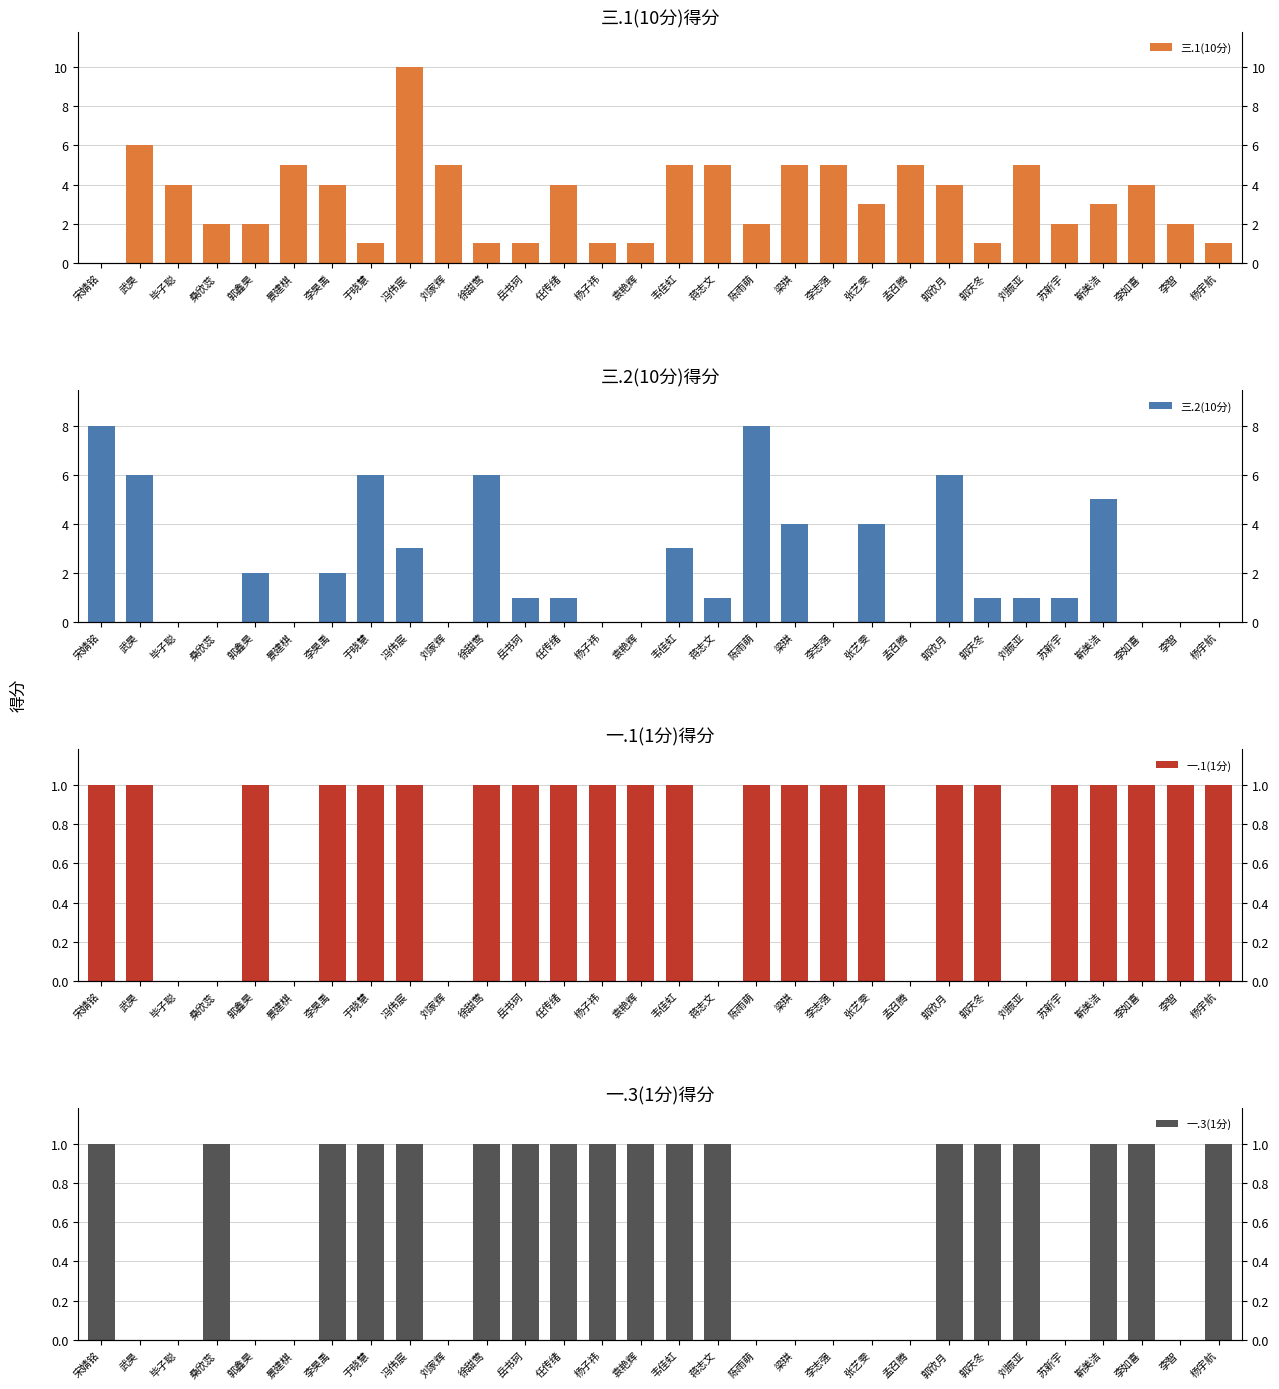

Does the chart contain any negative values?

No